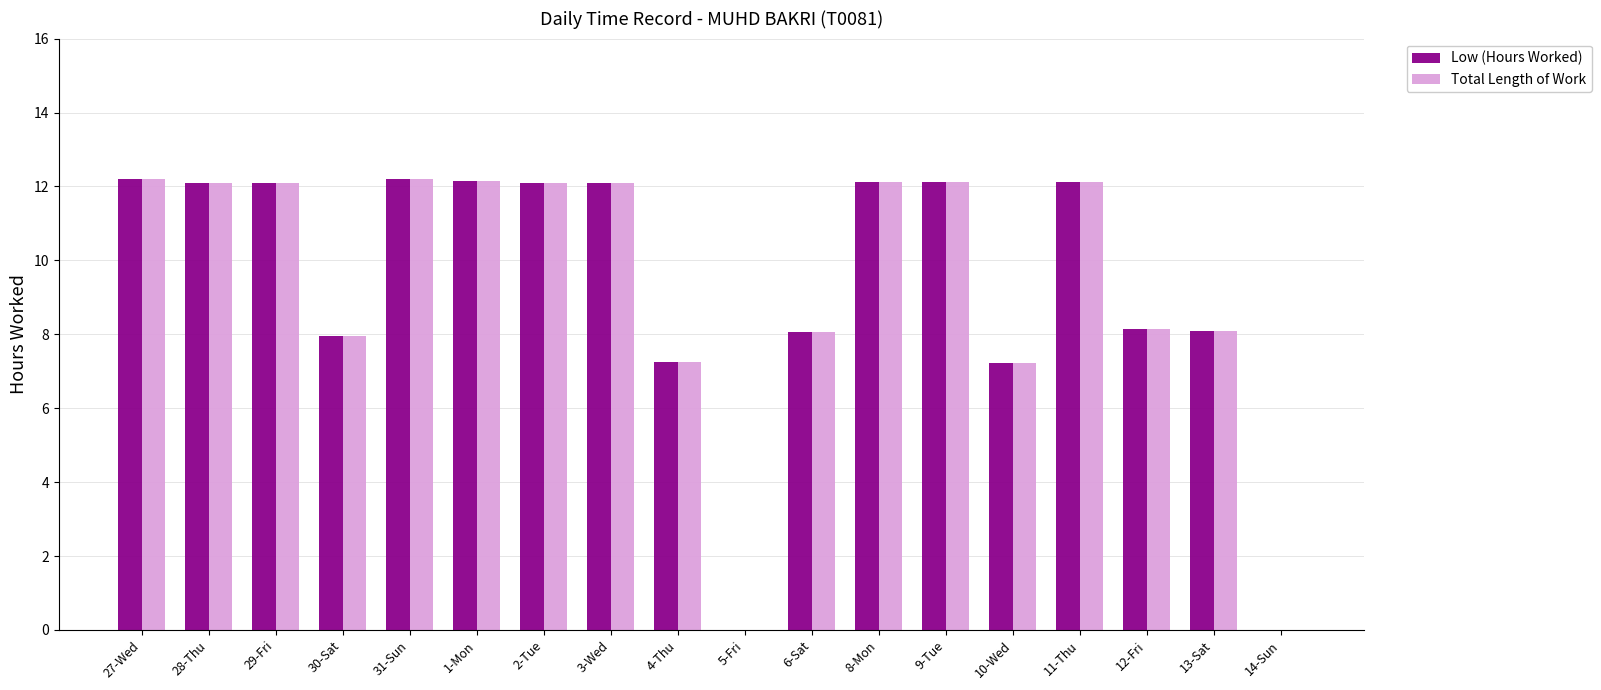

How many data points in Low (Hours Worked) are above 12?

10